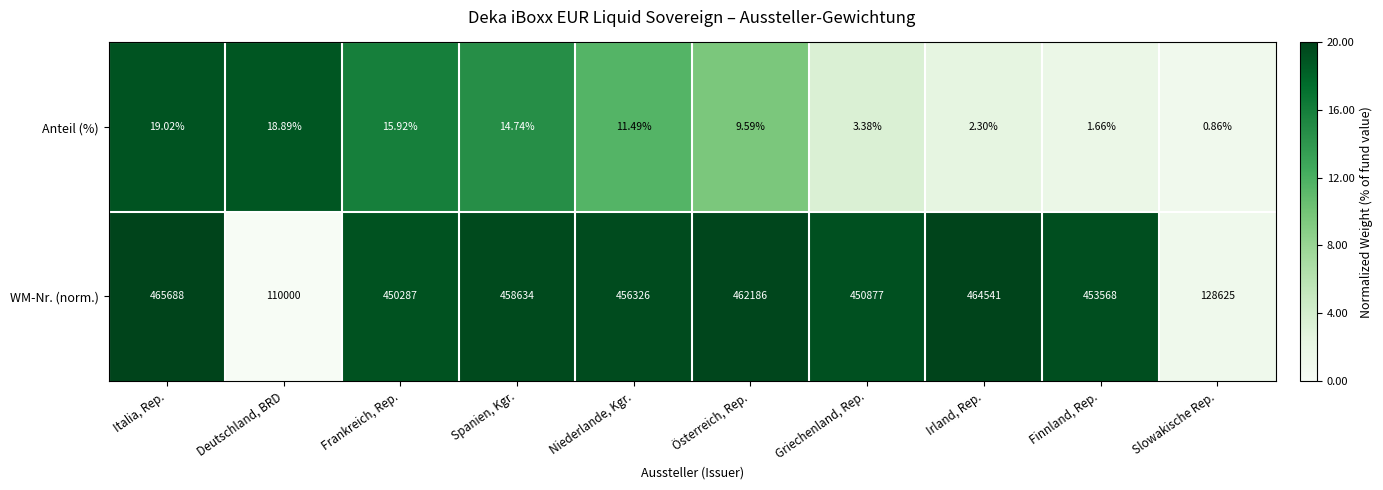

Is the value of Anteil (%) at Griechenland, Rep. greater than the value of WM-Nr. (norm.) at Niederlande, Kgr.?

No